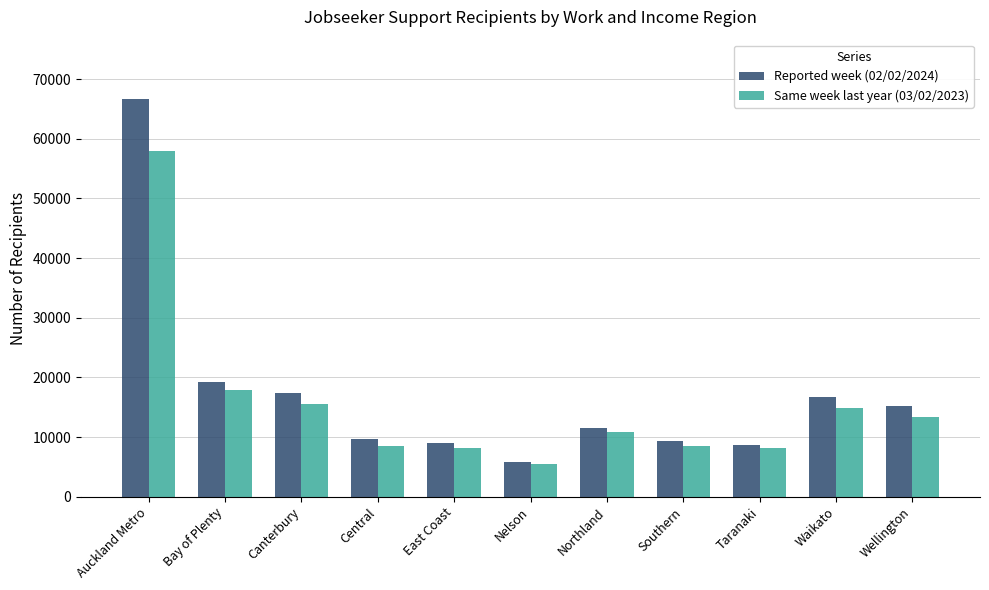

At which category is the sum across all series the highest?

Auckland Metro